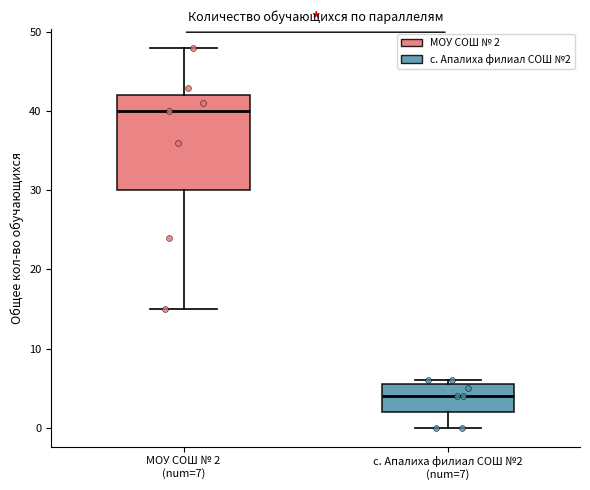

Which box's median line is the highest?

МОУ СОШ № 2 (num=7)